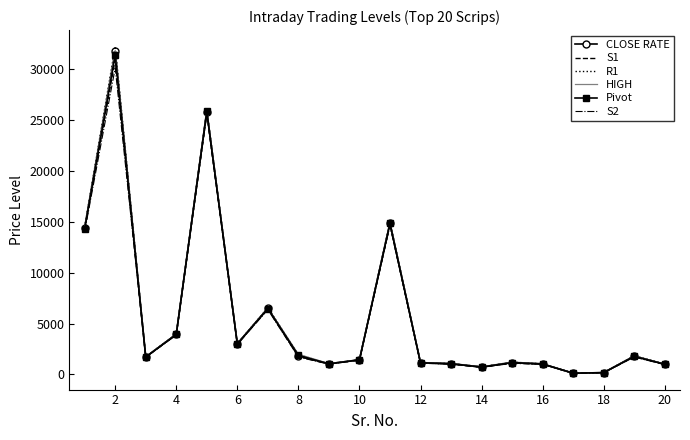

Which series has the largest range (max minus min)?

R1